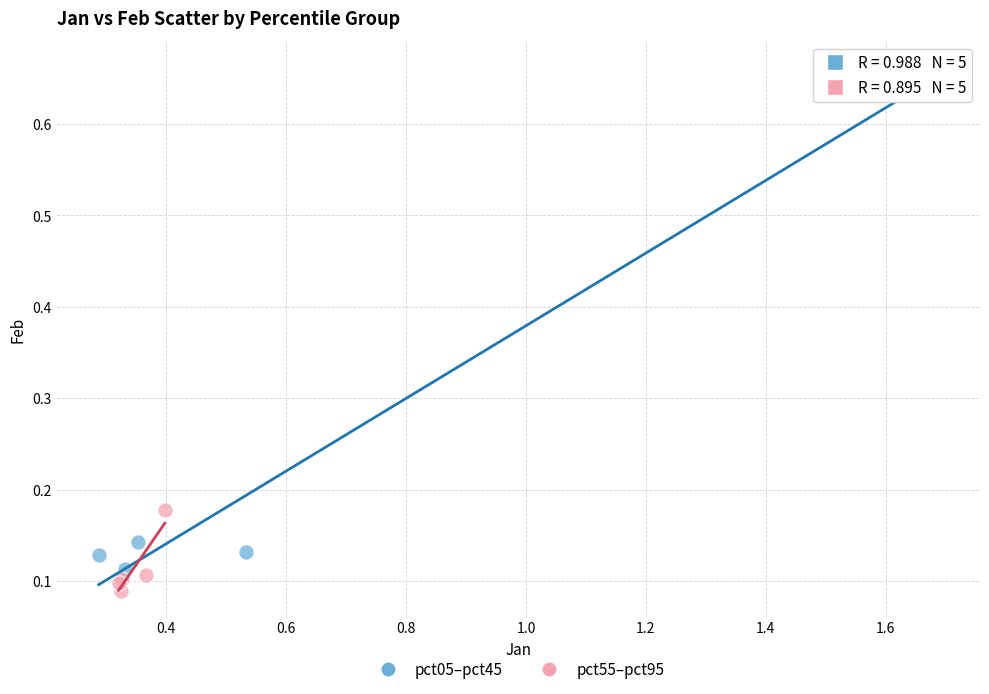

Which series has the largest Y range (max minus min)?

pct05–pct45